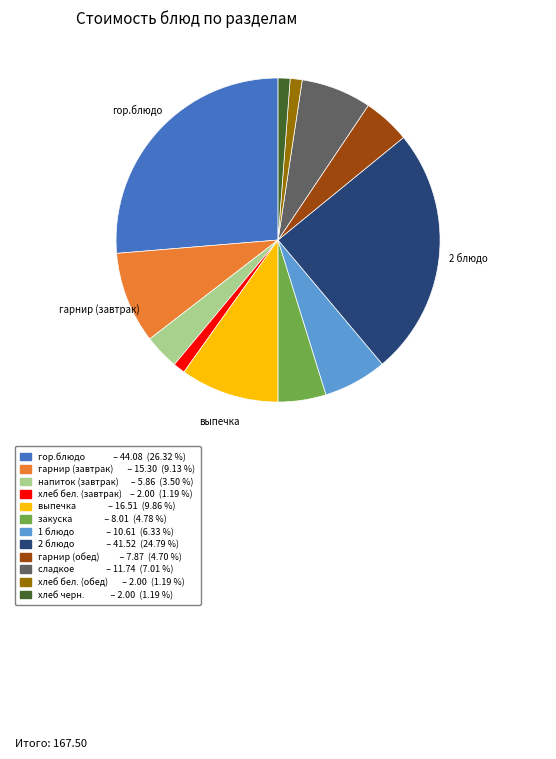

Is there a majority slice in this chart?

No